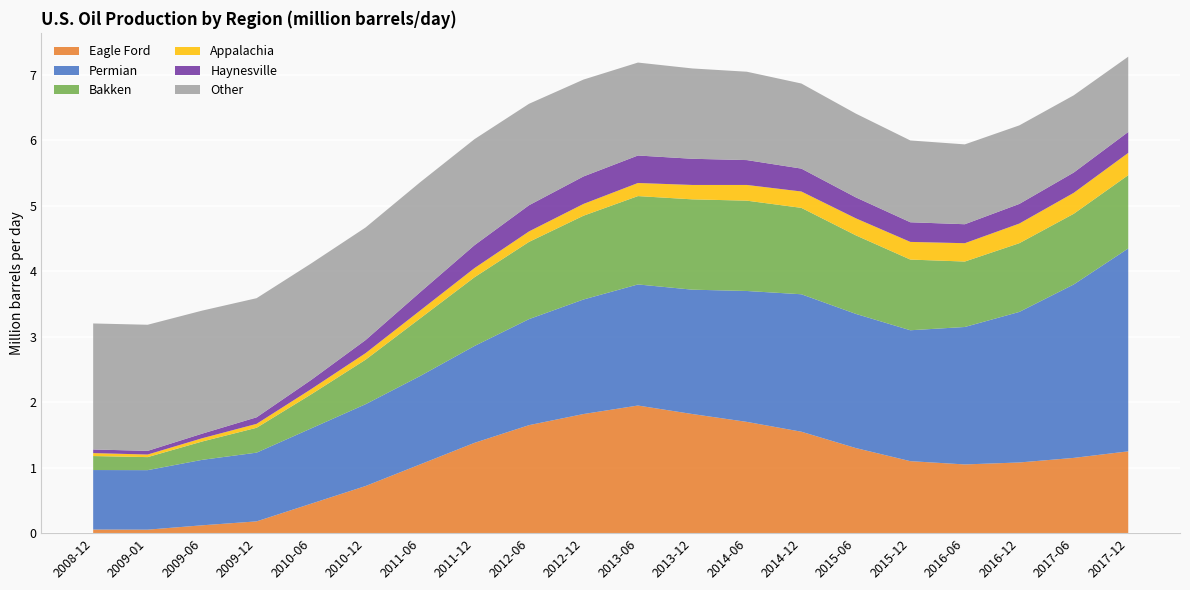

Reading left to right, list all the values displayed in this chart.

Eagle Ford: 2008-12=0.1	2009-01=0.1	2009-06=0.1	2009-12=0.2	2010-06=0.5	2010-12=0.7	2011-06=1.1	2011-12=1.4	2012-06=1.6	2012-12=1.8	2013-06=1.9	2013-12=1.8	2014-06=1.7	2014-12=1.6	2015-06=1.3	2015-12=1.1	2016-06=1.1	2016-12=1.1	2017-06=1.1	2017-12=1.2
Permian: 2008-12=0.9	2009-01=0.9	2009-06=1.0	2009-12=1.1	2010-06=1.1	2010-12=1.2	2011-06=1.4	2011-12=1.5	2012-06=1.6	2012-12=1.8	2013-06=1.9	2013-12=1.9	2014-06=2.0	2014-12=2.1	2015-06=2.0	2015-12=2.0	2016-06=2.1	2016-12=2.3	2017-06=2.6	2017-12=3.1
Bakken: 2008-12=0.2	2009-01=0.2	2009-06=0.3	2009-12=0.4	2010-06=0.5	2010-12=0.7	2011-06=0.9	2011-12=1.1	2012-06=1.2	2012-12=1.3	2013-06=1.4	2013-12=1.4	2014-06=1.4	2014-12=1.3	2015-06=1.2	2015-12=1.1	2016-06=1.0	2016-12=1.1	2017-06=1.1	2017-12=1.1
Appalachia: 2008-12=0.0	2009-01=0.0	2009-06=0.1	2009-12=0.1	2010-06=0.1	2010-12=0.1	2011-06=0.1	2011-12=0.1	2012-06=0.2	2012-12=0.2	2013-06=0.2	2013-12=0.2	2014-06=0.2	2014-12=0.2	2015-06=0.3	2015-12=0.3	2016-06=0.3	2016-12=0.3	2017-06=0.3	2017-12=0.3
Haynesville: 2008-12=0.1	2009-01=0.1	2009-06=0.1	2009-12=0.1	2010-06=0.1	2010-12=0.2	2011-06=0.3	2011-12=0.3	2012-06=0.4	2012-12=0.4	2013-06=0.4	2013-12=0.4	2014-06=0.4	2014-12=0.3	2015-06=0.3	2015-12=0.3	2016-06=0.3	2016-12=0.3	2017-06=0.3	2017-12=0.3
Other: 2008-12=1.9	2009-01=1.9	2009-06=1.9	2009-12=1.8	2010-06=1.8	2010-12=1.7	2011-06=1.7	2011-12=1.6	2012-06=1.6	2012-12=1.5	2013-06=1.4	2013-12=1.4	2014-06=1.4	2014-12=1.3	2015-06=1.3	2015-12=1.2	2016-06=1.2	2016-12=1.2	2017-06=1.2	2017-12=1.1